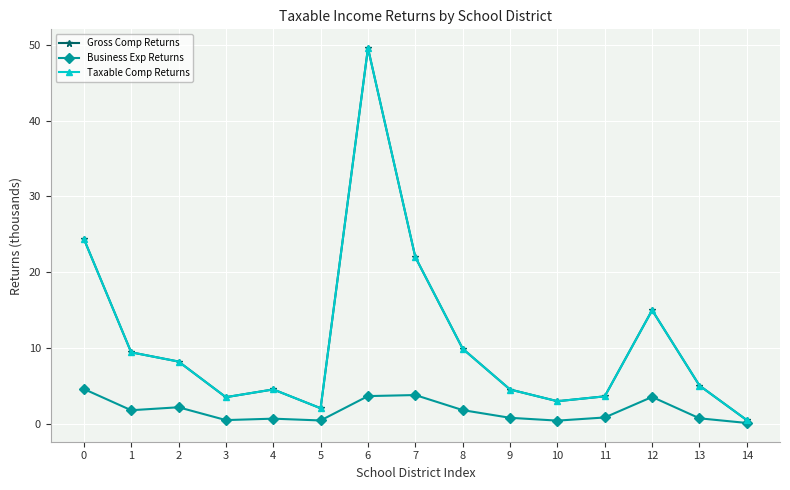

Which series has the widest spread of values?

Gross Comp Returns